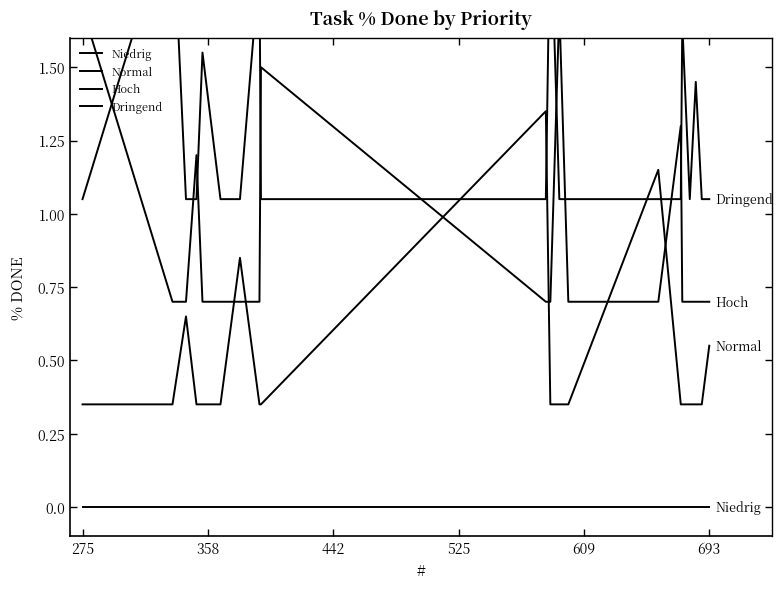

In Dringend, how many points are lower than both neighbors (excluding endpoints)?

1